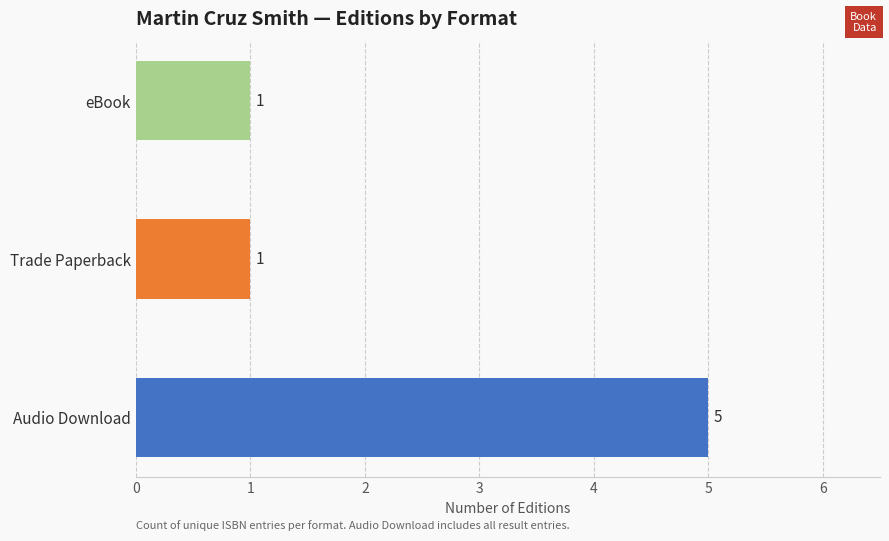

Which category has the highest value across all series?

Audio Download